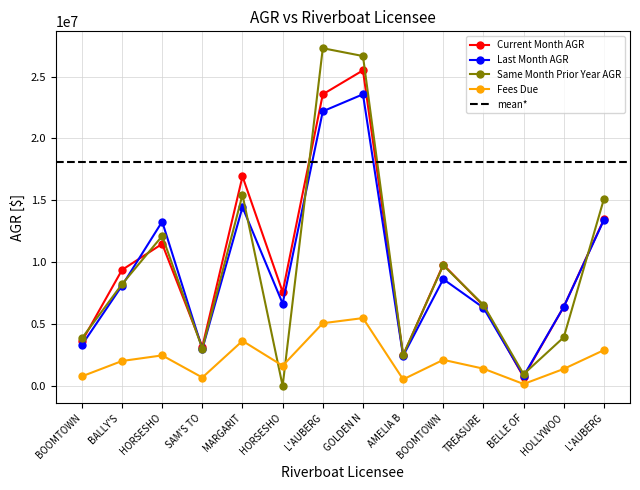

Between TREASURE and L'AUBERG, which series saw the biggest shift?

Same Month Prior Year AGR